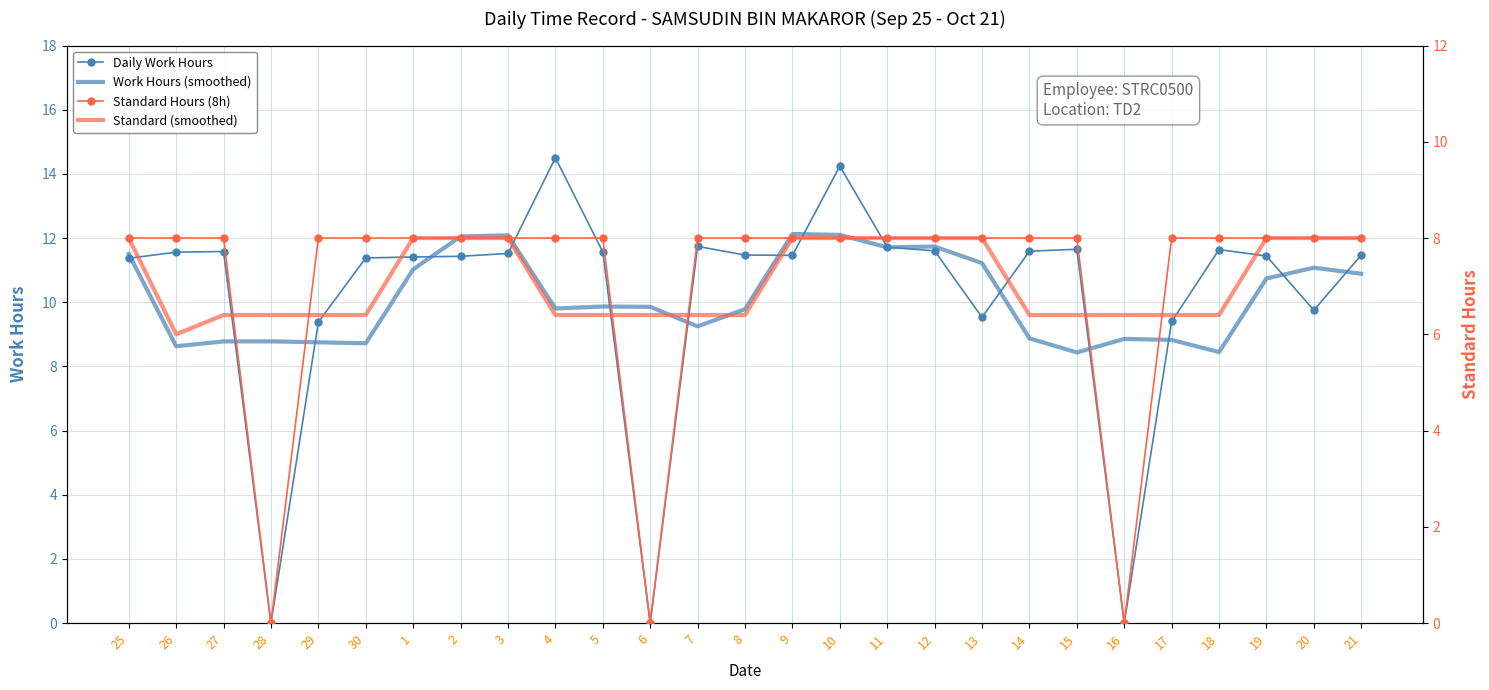

Is this an area chart (filled region under the line)?

No